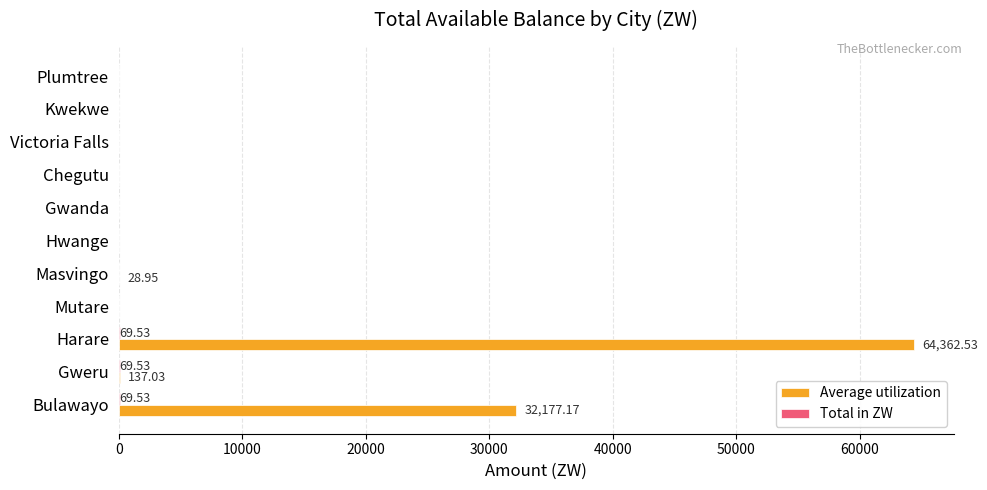

At which category does the chart reach its peak across all series?

Harare